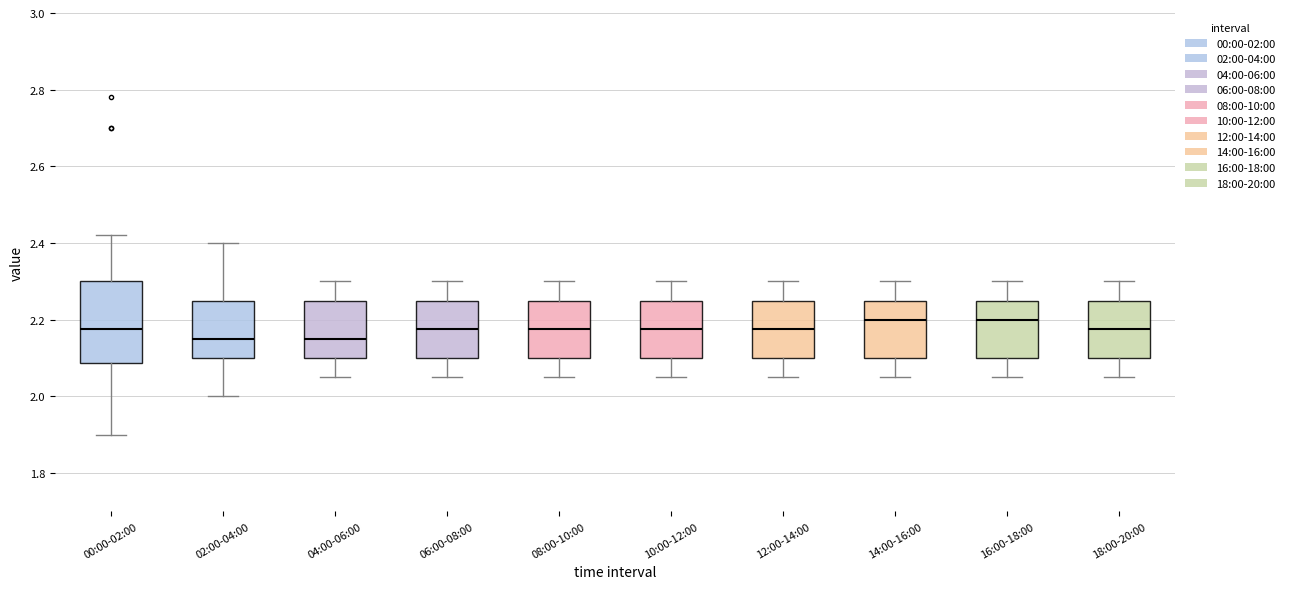

Where does the median line of the box for 06:00-08:00 sit on the y-axis? The values are not printed on the chart, so give them approximately, as read against the axis.

2.18